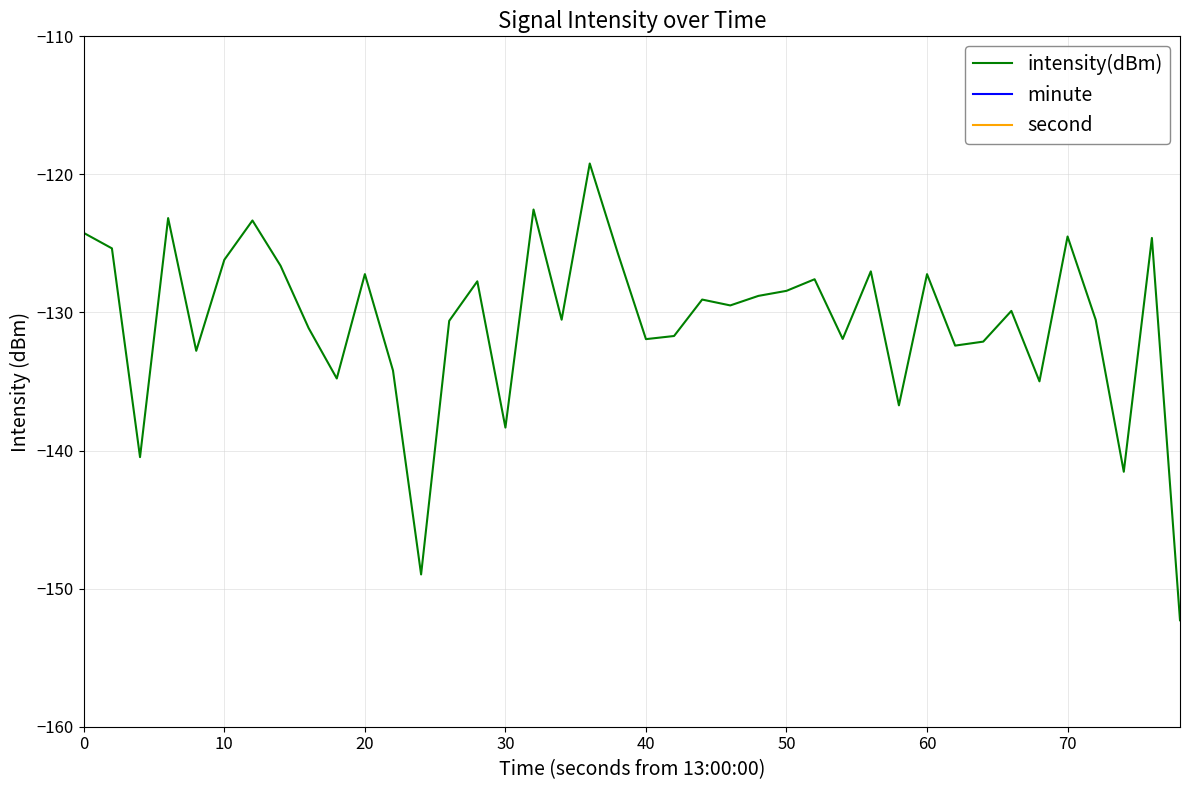

What is the maximum value for intensity(dBm)?

-119.2